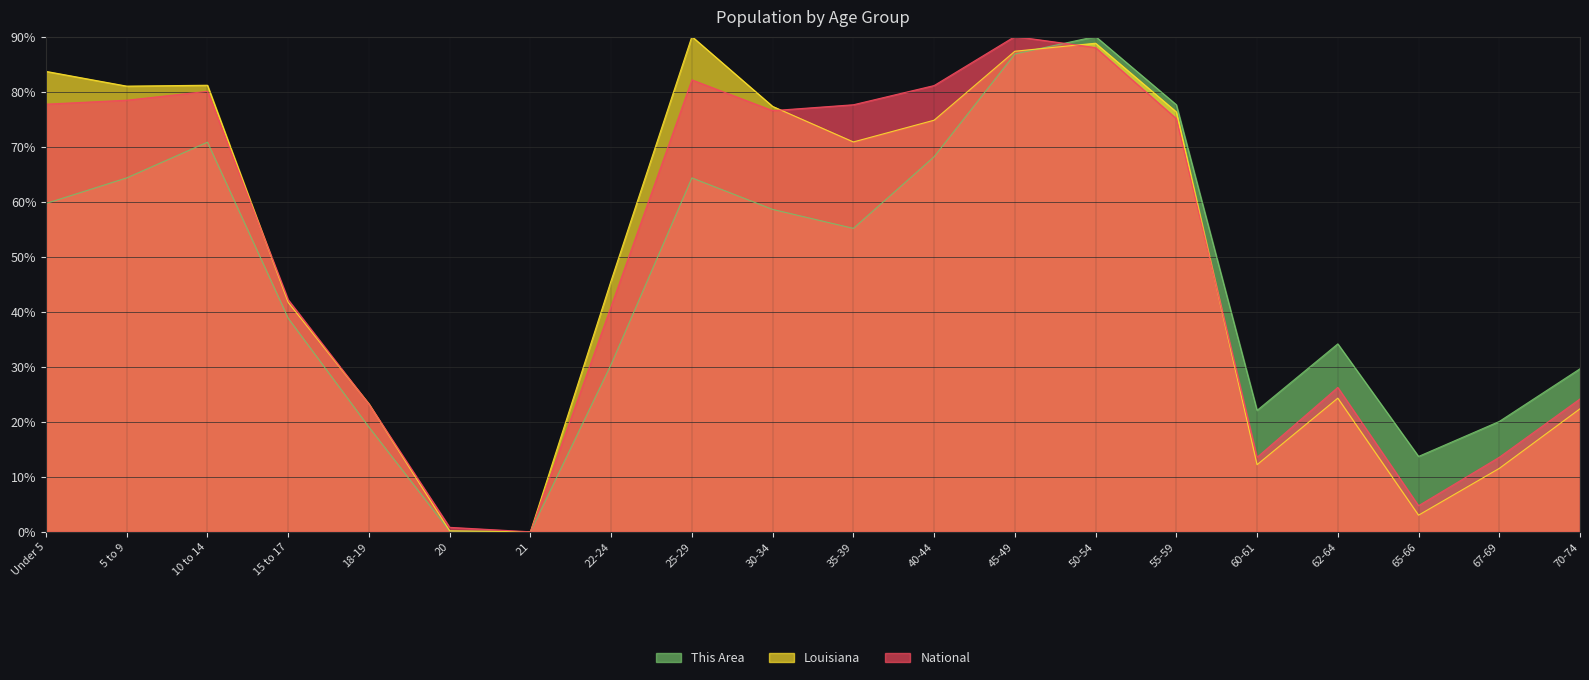

What is the difference between the second highest and minimum values in the This Area series?

86.8